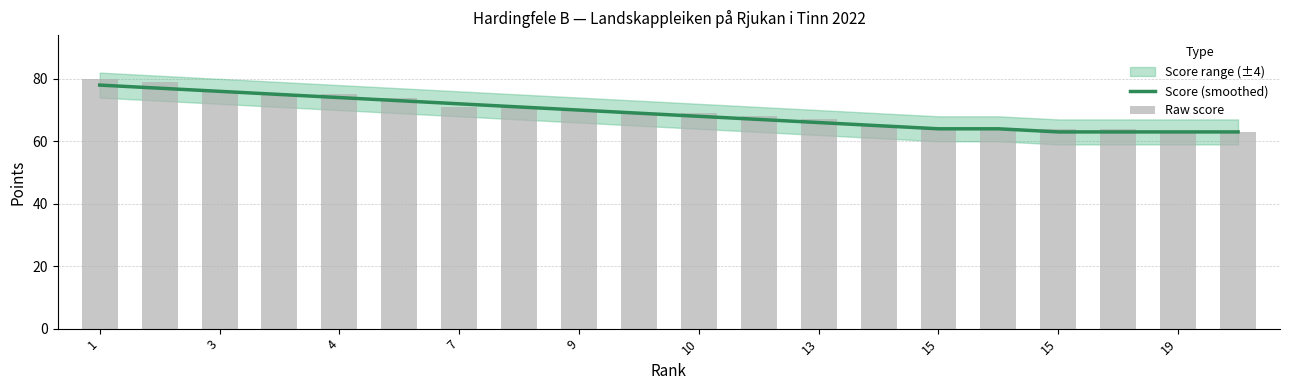

The Raw score series shows 103 at 15. True or false?

False